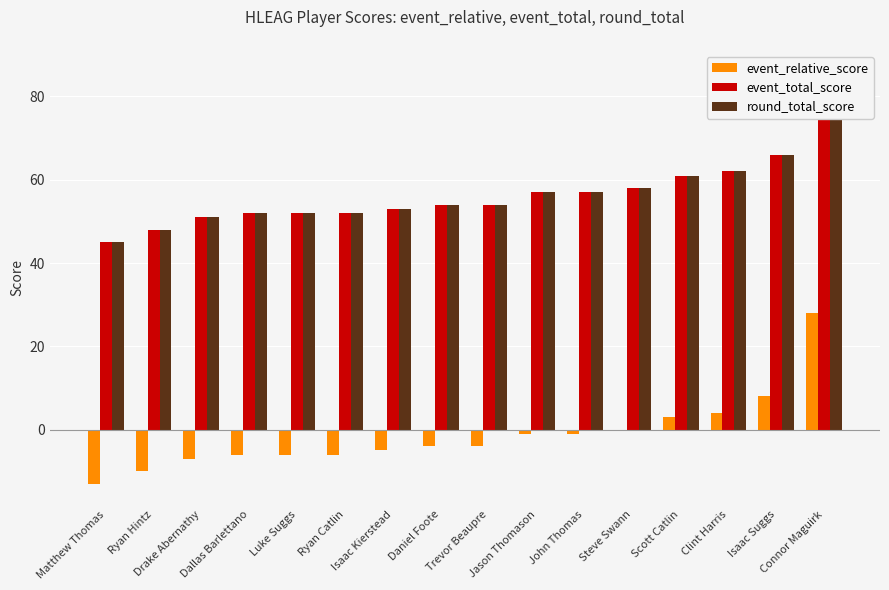

What are all the series names shown in the legend?

event_relative_score, event_total_score, round_total_score